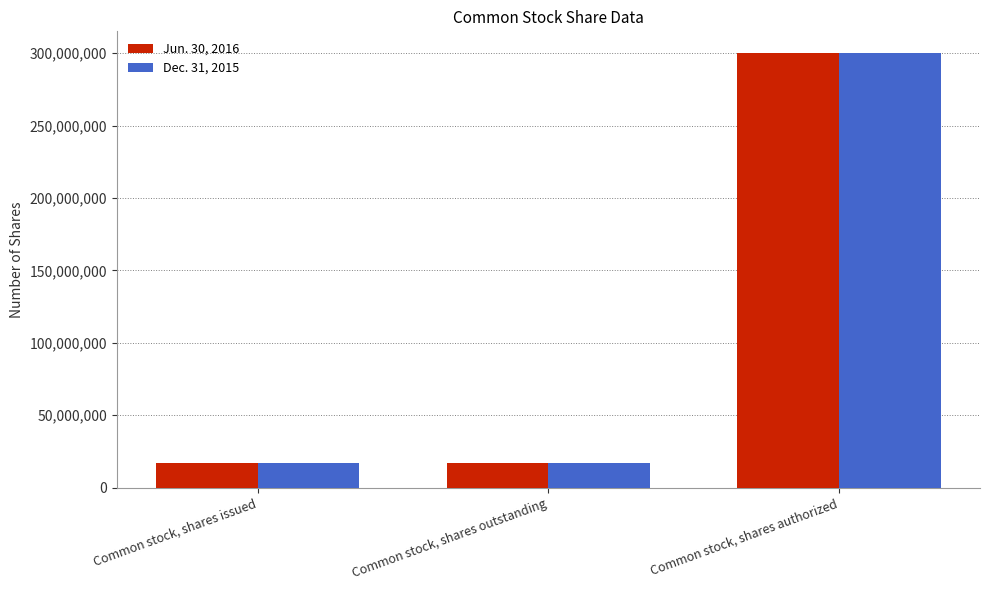

Reading right to left, extract all data points from this chart.

Jun. 30, 2016: 300000000	16921897	16921897
Dec. 31, 2015: 300000000	16890847	16890847